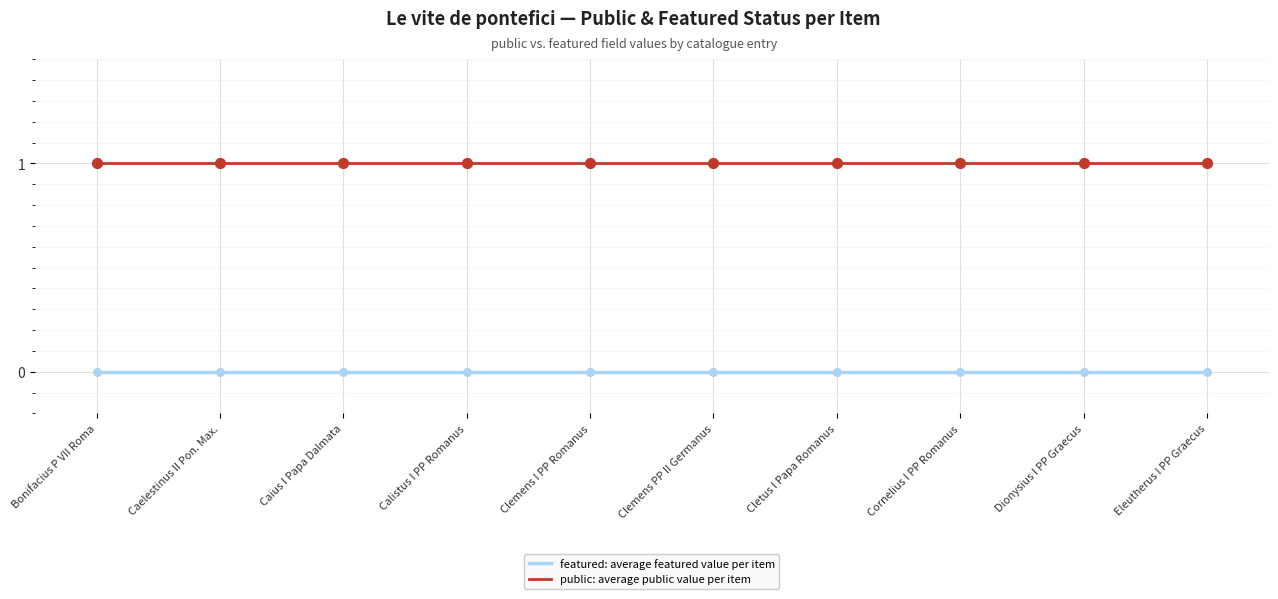

The value of featured: average featured value per item at Caelestinus II Pon. Max. is 0. True or false?

True